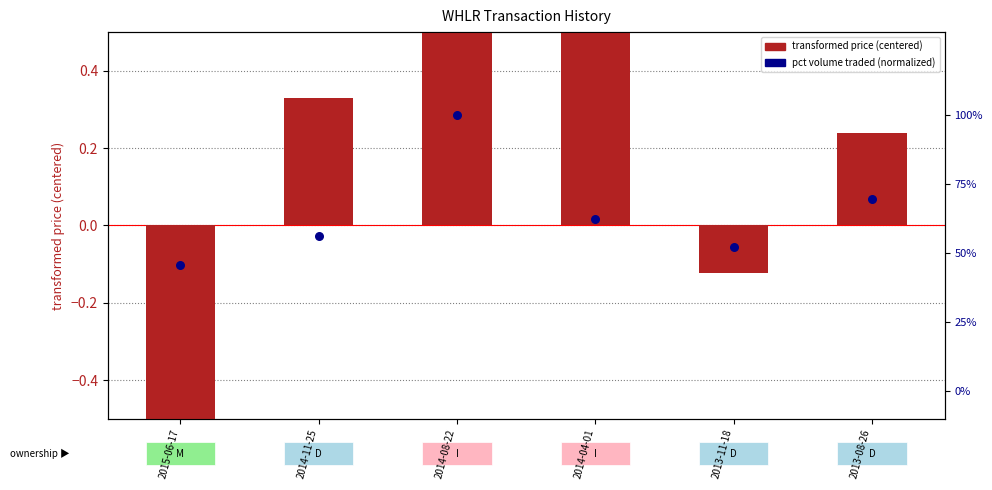

What are all the series names shown in the legend?

transformed price (centered), pct volume traded (normalized)